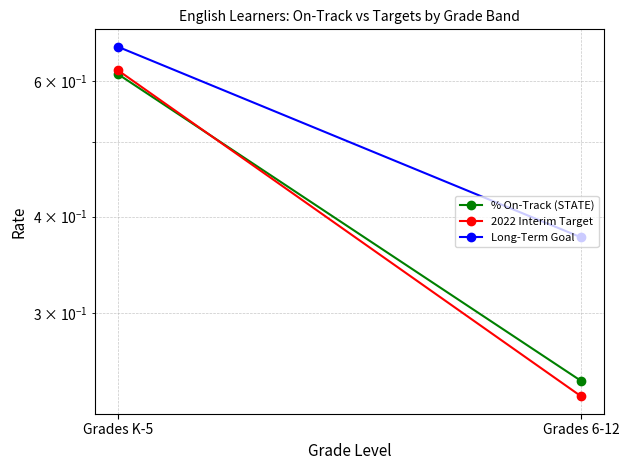

Is it true that Long-Term Goal equals 1.2 at Grades K-5?

False